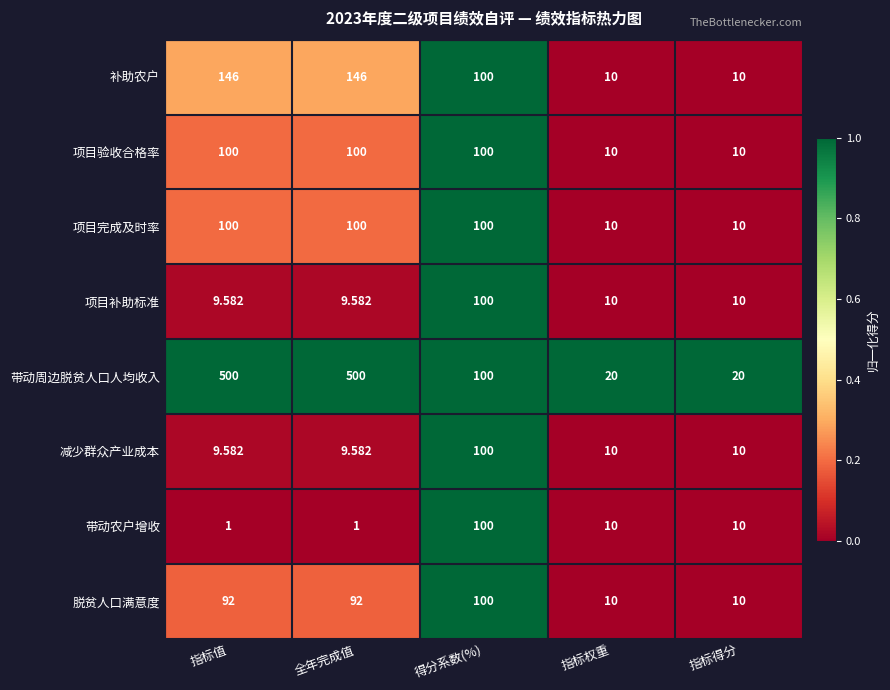

Which series has the largest total across all categories?

带动周边脱贫人口人均收入